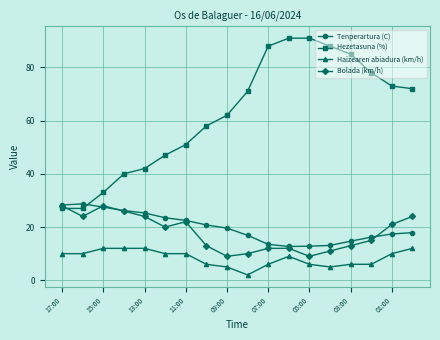

What is the maximum value shown in the chart?

91.0